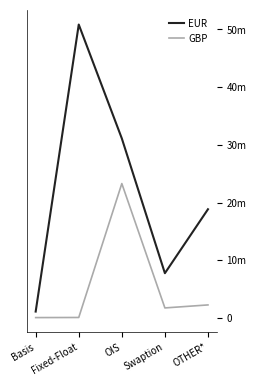

The value of GBP at Swaption is 1740587. True or false?

True